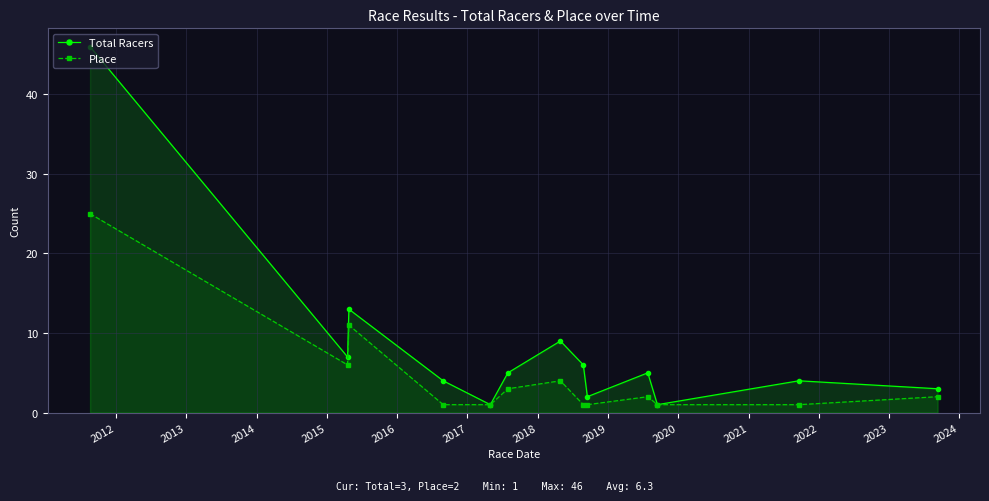

In Place, how many points are higher than both neighbors (excluding endpoints)?

3